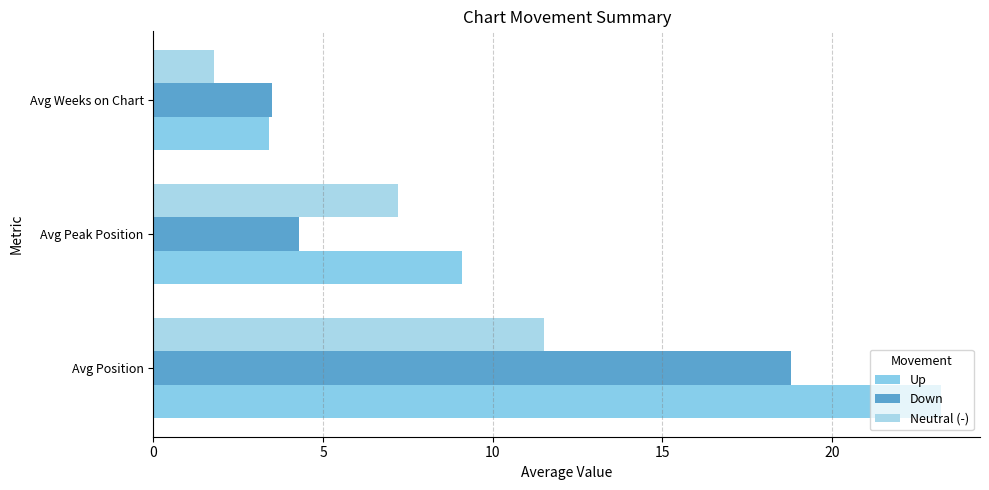

Count the number of data series in this chart.

3